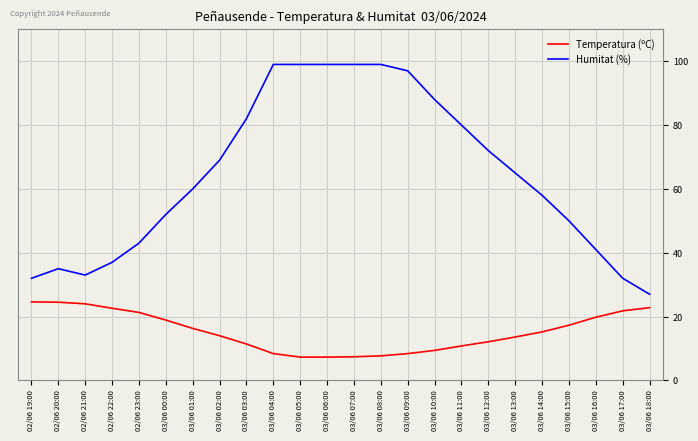

Which series changed the most between 02/06 22:00 and 03/06 14:00?

Humitat (%)